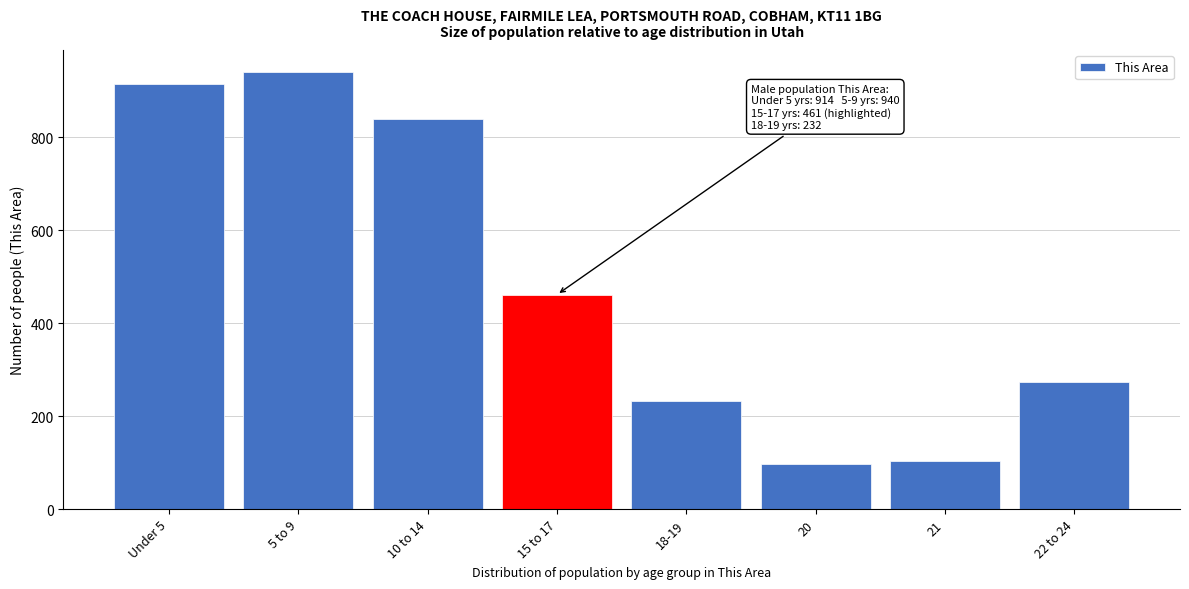

Reading left to right, list all the values displayed in this chart.

914	940	839	461	232	96	104	273